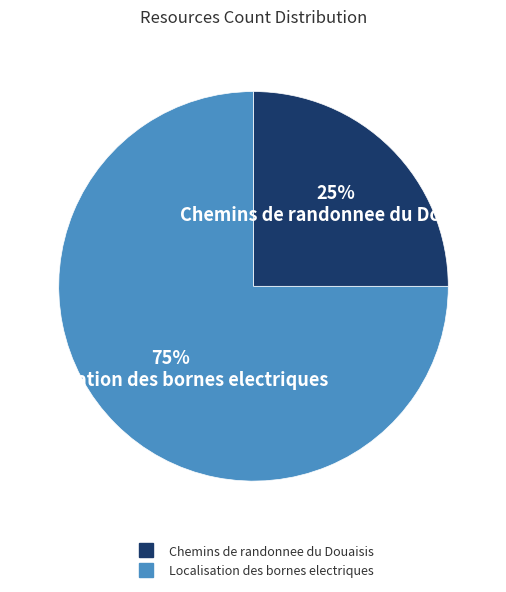

Between Localisation des bornes electriques and Chemins de randonnee du Douaisis, which is larger?

Localisation des bornes electriques